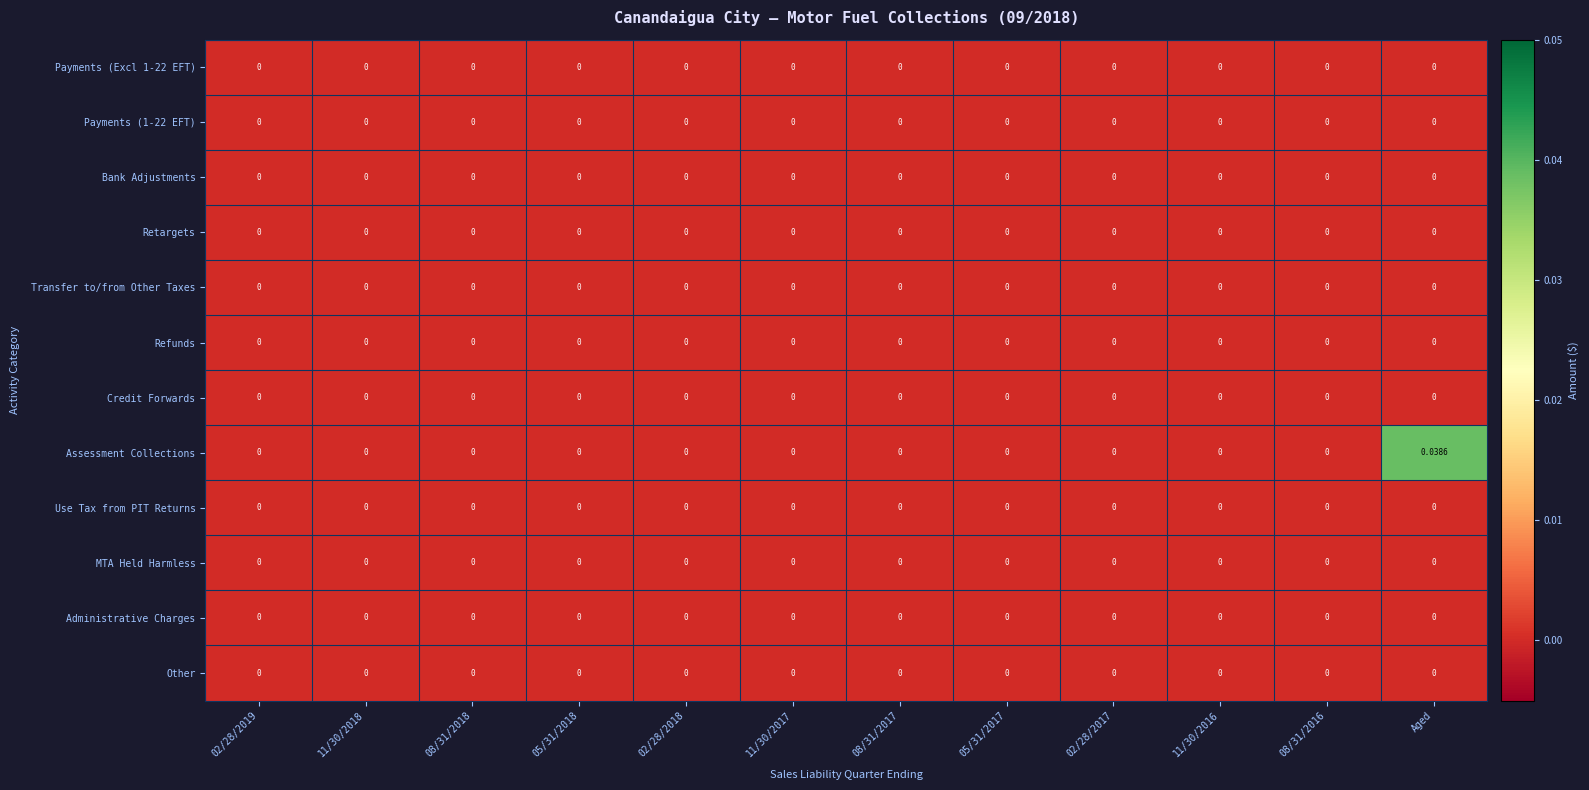

At which category is the sum across all series the highest?

Aged